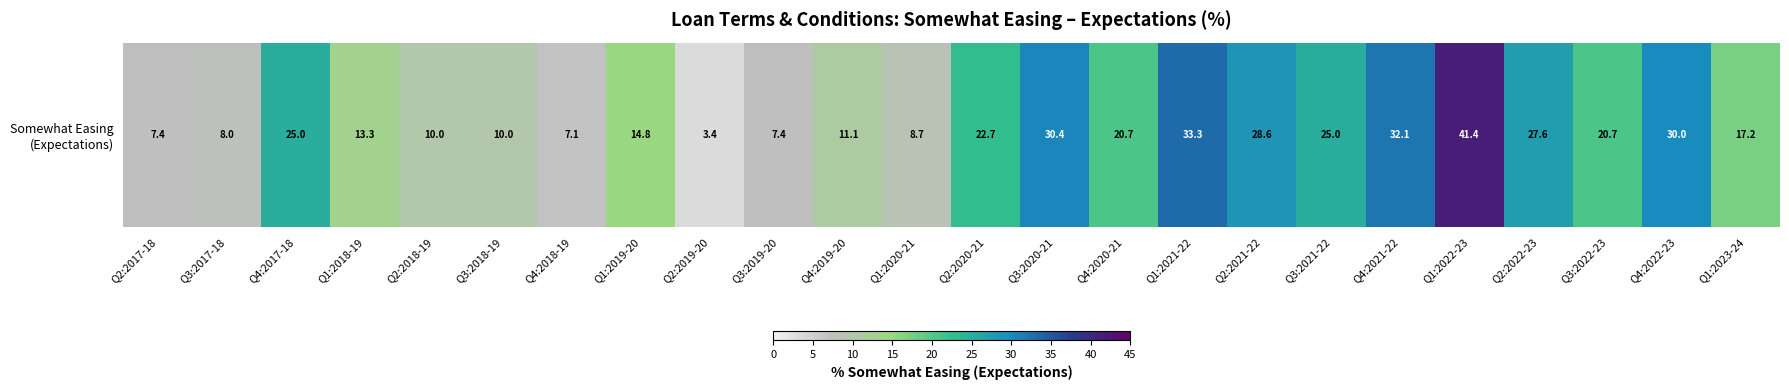

What is the maximum value shown in the chart?

41.4